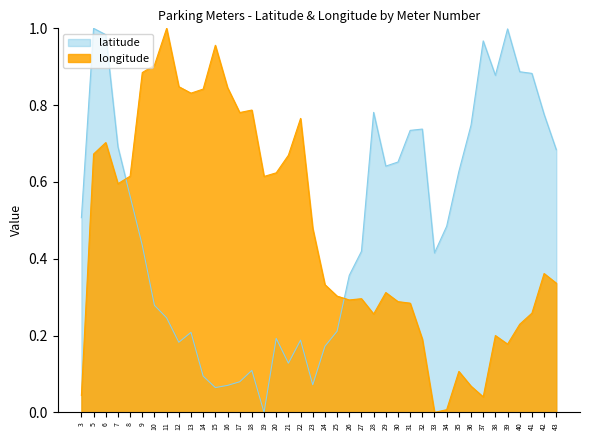

Rank the series at 34 from lowest to highest value.

longitude, latitude